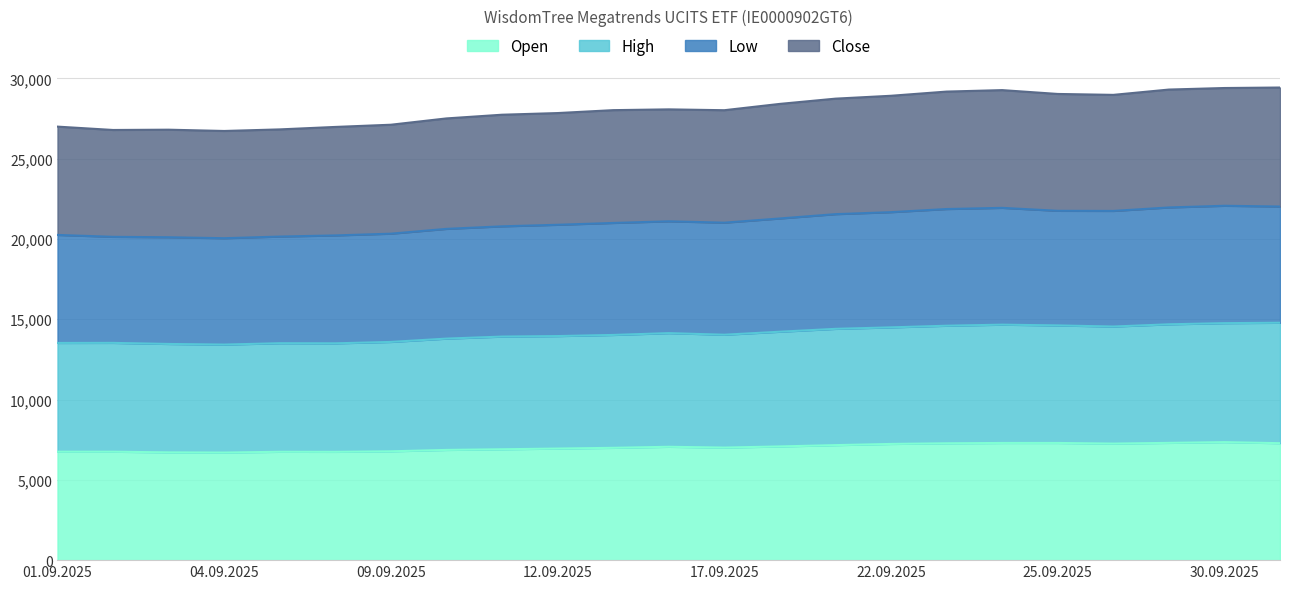

What is the maximum value for Open?

7350.5